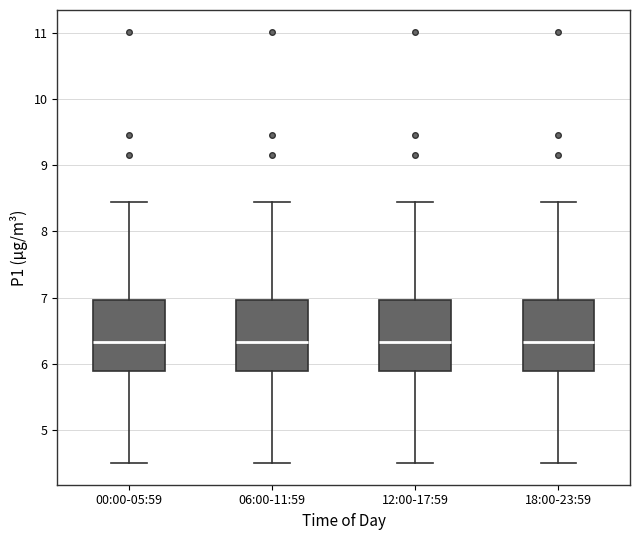

Reading left to right, transcribe this box plot: for each box, give where its median line is, the range the box spans, and where its two whiskers end, as read against the y-axis. The values are not printed on the chart, so give them approximately, as read against the axis.

00:00-05:59: median 6.3, box 5.9 to 7.0, whiskers 4.5 to 8.5
06:00-11:59: median 6.3, box 5.9 to 7.0, whiskers 4.5 to 8.5
12:00-17:59: median 6.3, box 5.9 to 7.0, whiskers 4.5 to 8.5
18:00-23:59: median 6.3, box 5.9 to 7.0, whiskers 4.5 to 8.5